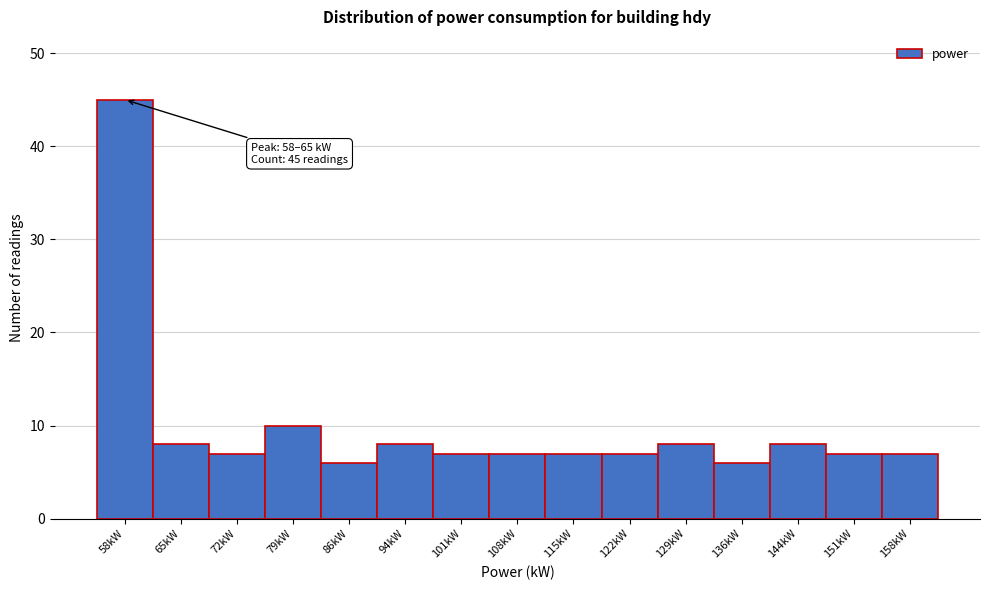

Reading left to right, extract all data points from this chart.

45	8	7	10	6	8	7	7	7	7	8	6	8	7	7